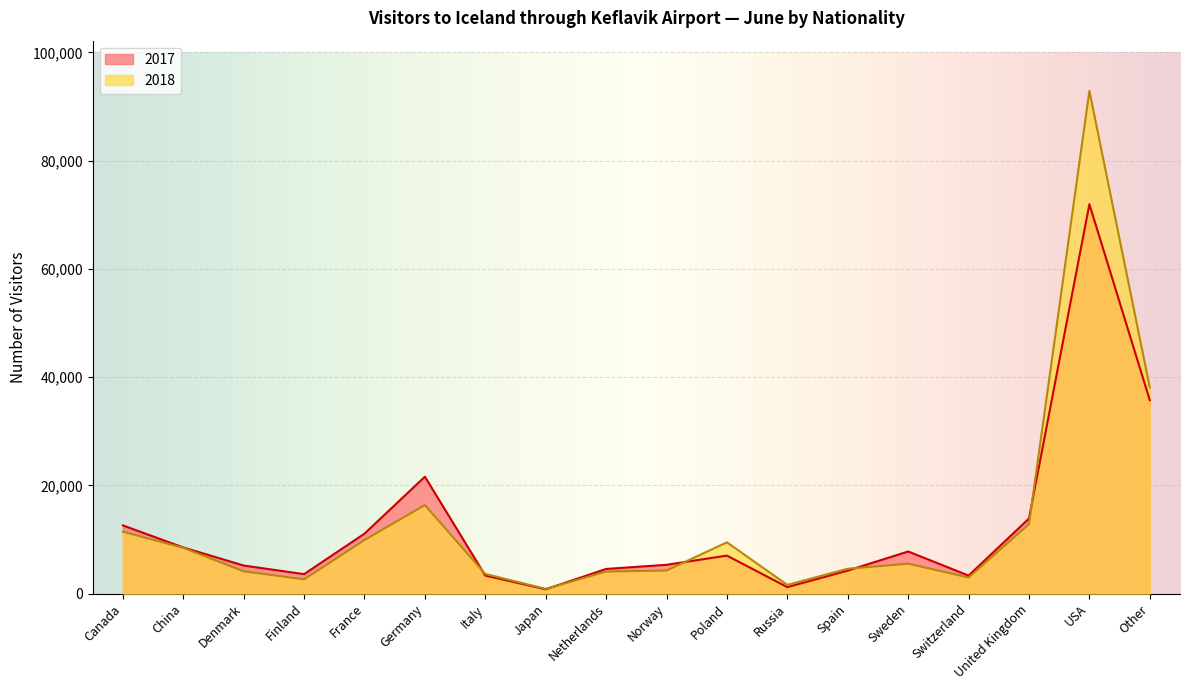

Reading right to left, extract all data points from this chart.

2017: 35749	71949	13878	3335	7788	4259	1203	7026	5330	4564	805	3332	21607	11082	3602	5194	8530	12612
2018: 38097	92879	12846	2986	5535	4601	1612	9480	4279	4084	878	3641	16363	9907	2641	4134	8465	11446